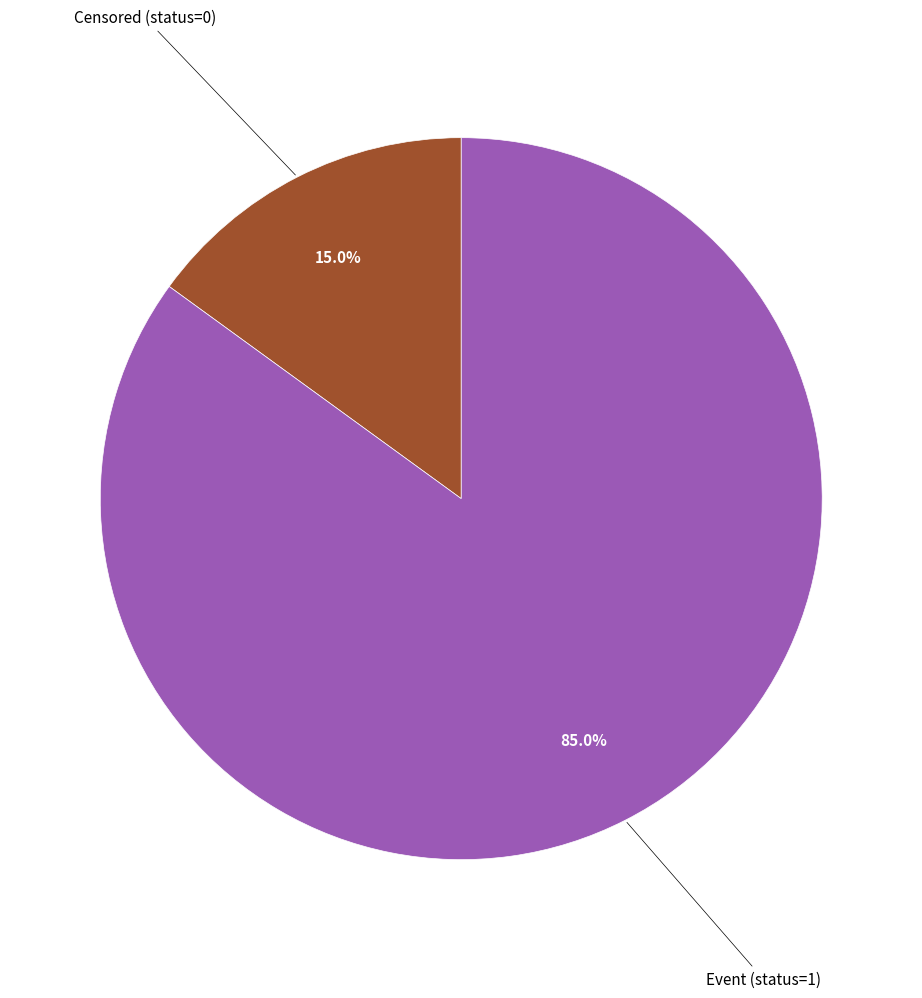

Does any single category account for the majority?

Yes